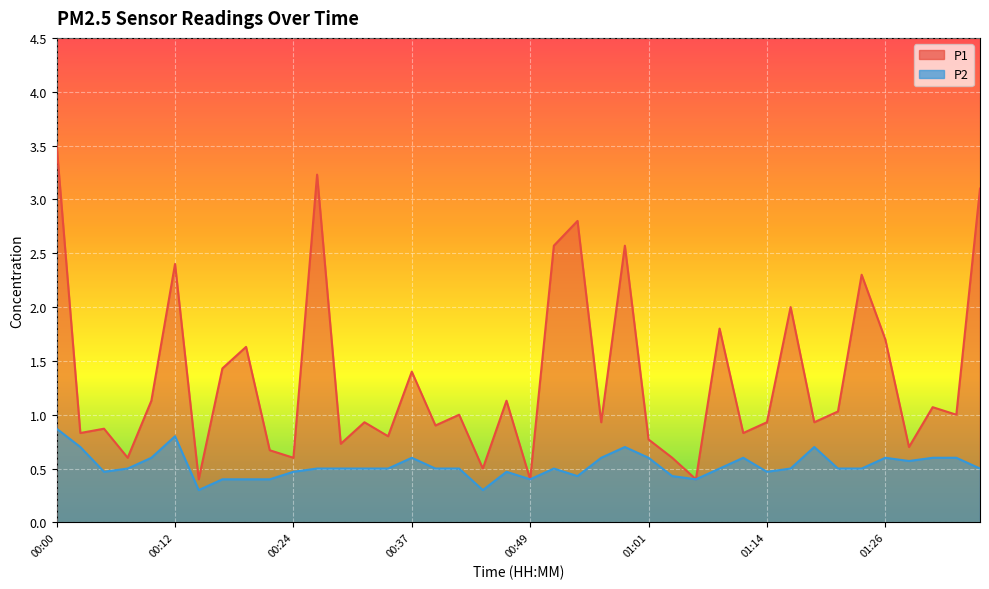

How many lines are shown in the chart?

2